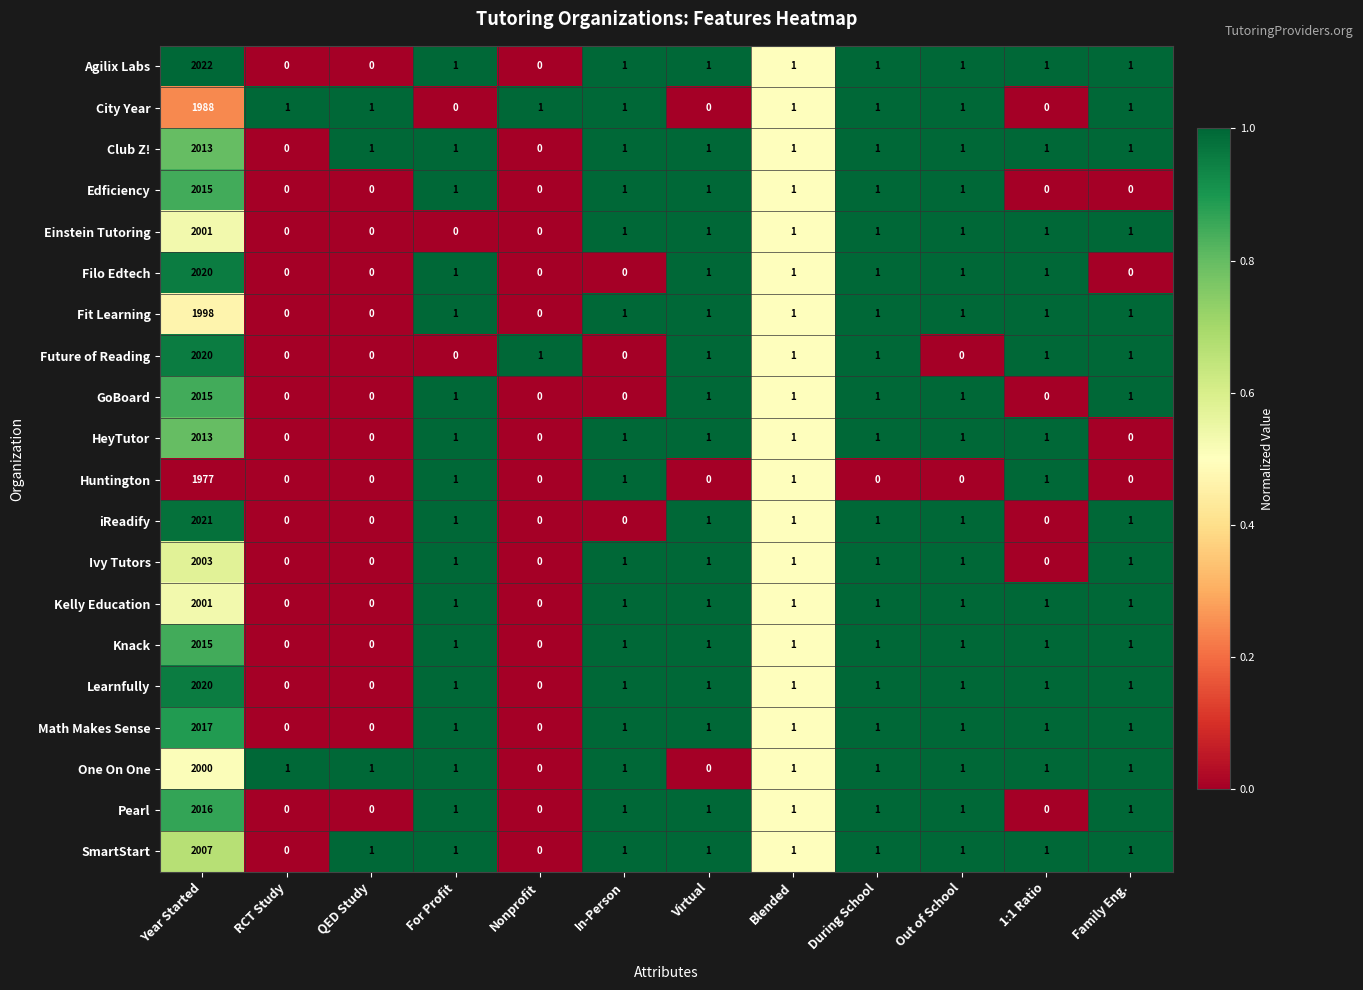

Which category has the highest value across all series?

Year Started